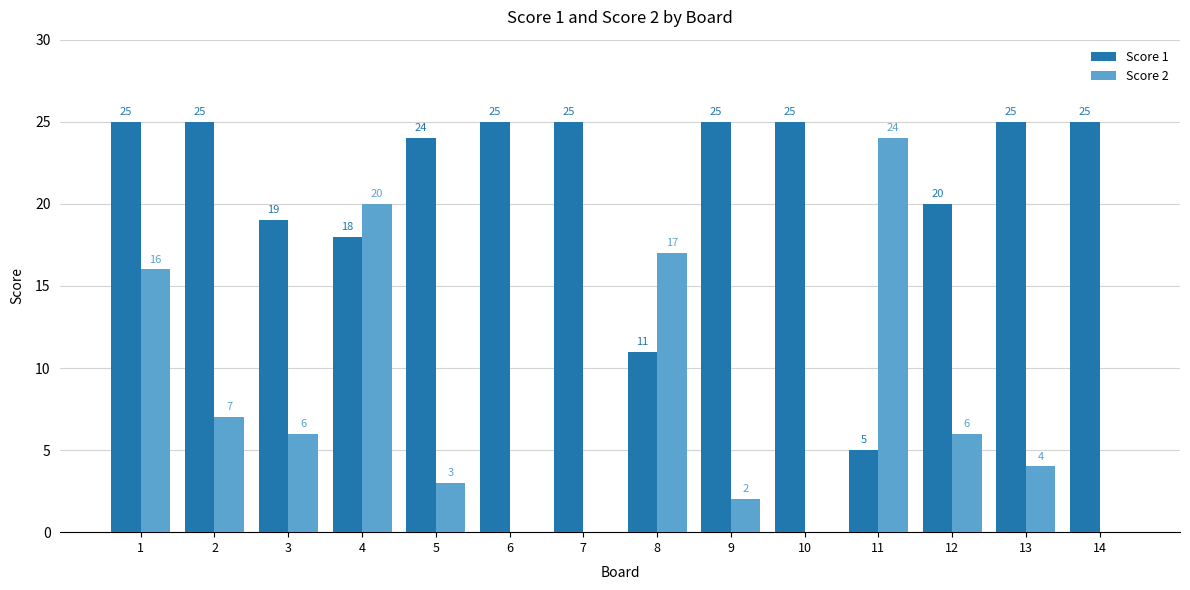

What are all the series names shown in the legend?

Score 1, Score 2